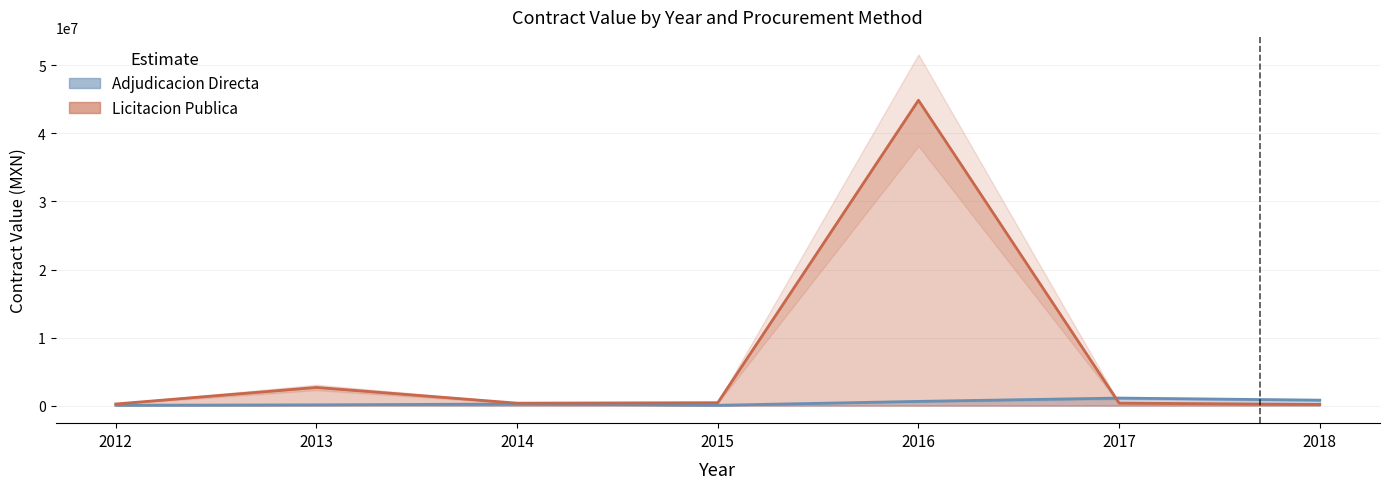

Which series changed the most between 2013 and 2016?

Licitacion Publica